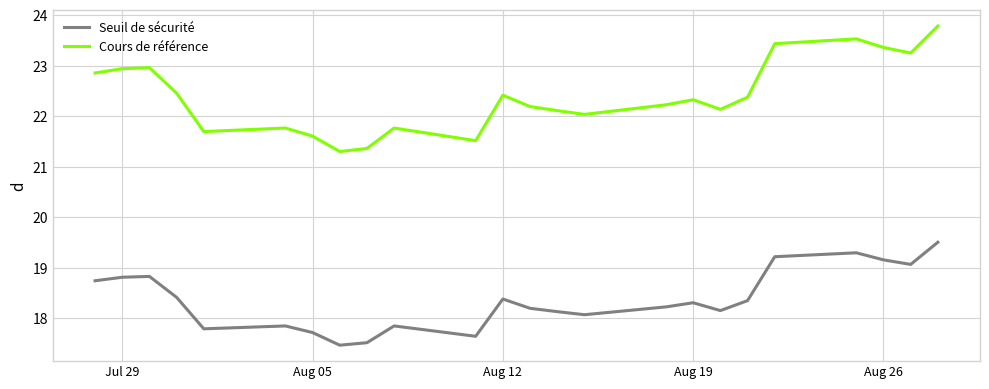

Count the number of data series in this chart.

2